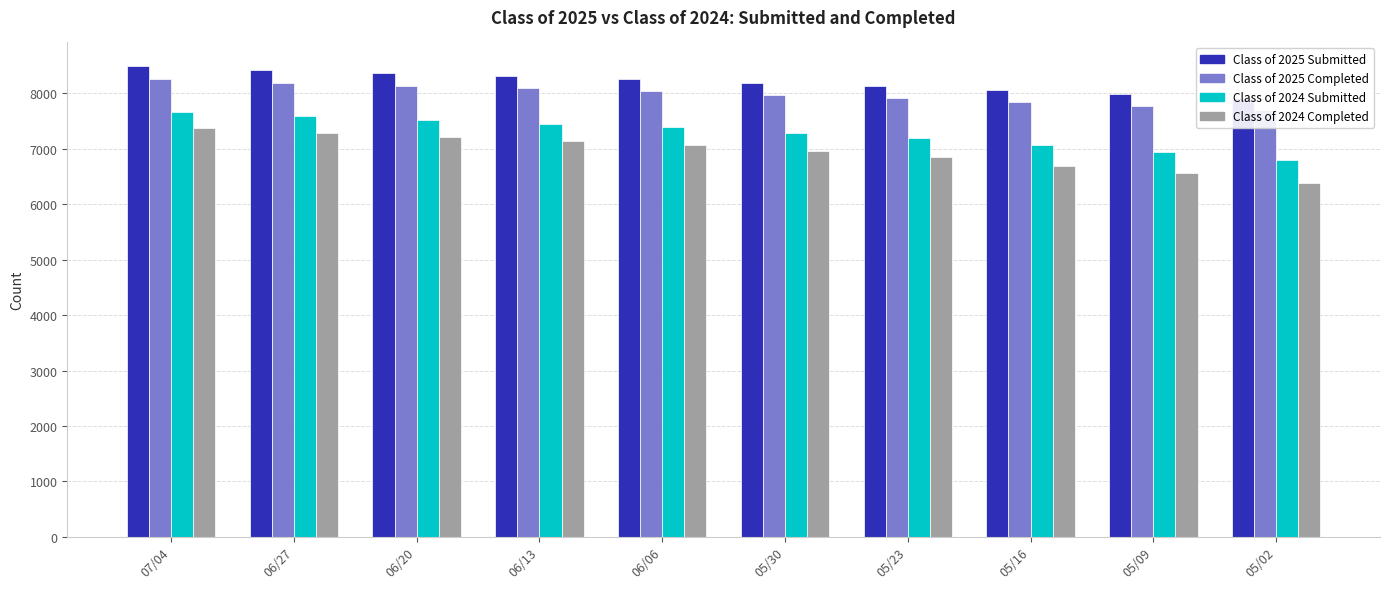

List the series in order of their overall mean, highest first.

Class of 2025 Submitted, Class of 2025 Completed, Class of 2024 Submitted, Class of 2024 Completed